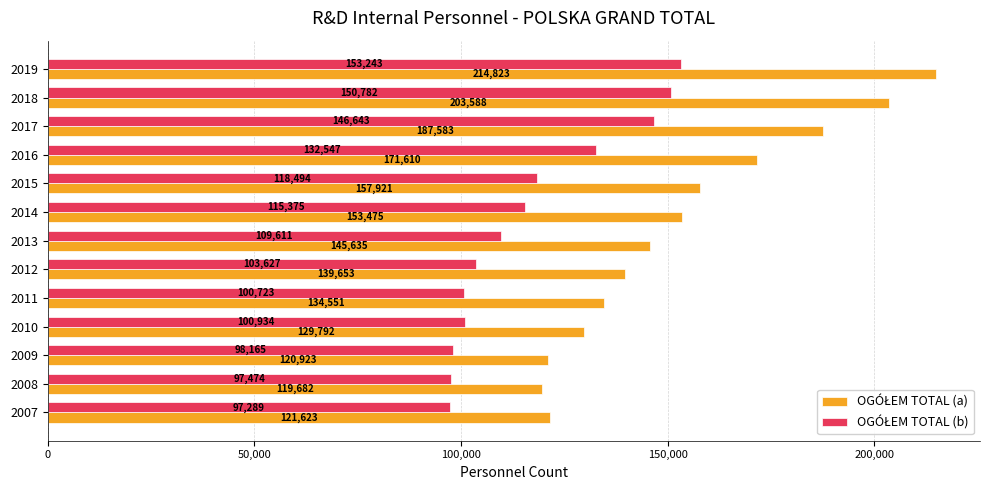

What is the total value across all series at 2016?

304157